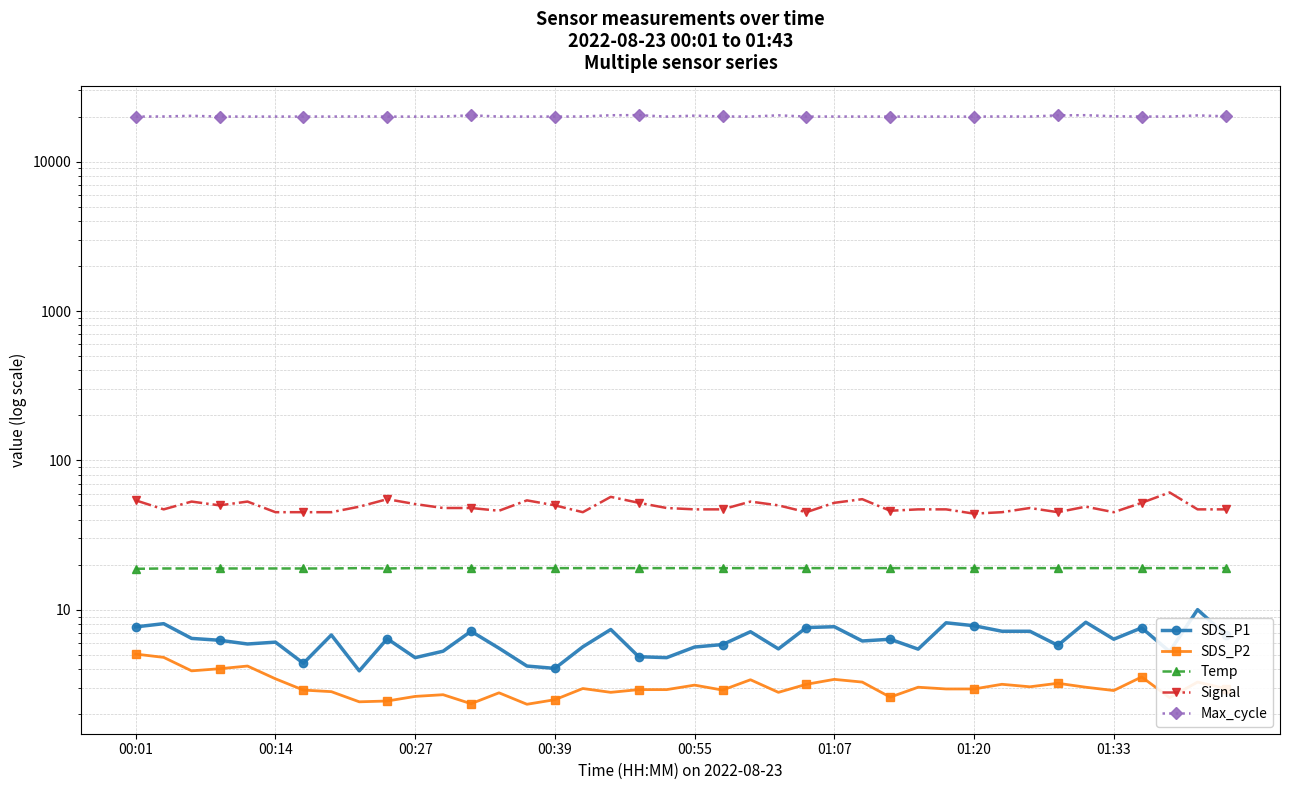

Reading left to right, extract all data points from this chart.

SDS_P1: 7.7	8.1	6.4	6.2	5.9	6.1	4.4	6.8	3.9	6.4	4.8	5.3	7.2	5.5	4.2	4.0	5.7	7.4	4.8	4.8	5.6	5.8	7.1	5.5	7.6	7.7	6.2	6.3	5.5	8.2	7.8	7.2	7.2	5.8	8.2	6.3	7.6	5.2	10.0	6.8
SDS_P2: 5.0	4.8	3.9	4.0	4.2	3.5	2.9	2.8	2.4	2.5	2.6	2.7	2.4	2.8	2.3	2.5	3.0	2.8	2.9	2.9	3.1	2.9	3.4	2.8	3.2	3.4	3.3	2.6	3.0	3.0	3.0	3.2	3.0	3.2	3.0	2.9	3.5	2.6	3.3	3.0
Temp: 18.8	18.9	18.9	18.9	18.9	18.9	18.9	18.9	19.0	18.9	19.0	19.0	19.0	19.0	19.0	19.0	19.0	19.0	19.0	19.0	19.0	19.0	19.0	19.0	19.0	19.0	19.0	19.0	19.0	19.0	19.0	19.0	19.0	19.0	19.0	19.0	19.0	19.0	19.0	19.0
Signal: 54.0	47.0	53.0	50.0	53.0	45.0	45.0	45.0	49.0	55.0	51.0	48.0	48.0	46.0	54.0	50.0	45.0	57.0	52.0	48.0	47.0	47.0	53.0	50.0	45.0	52.0	55.0	46.0	47.0	47.0	44.0	45.0	48.0	45.0	49.0	45.0	52.0	61.0	47.0	47.0
Max_cycle: 20024.0	20059.0	20266.0	20031.0	20024.0	20028.0	20037.0	20032.0	20068.0	20021.0	20017.0	20036.0	20440.0	20031.0	20032.0	20032.0	20054.0	20443.0	20483.0	20021.0	20316.0	20059.0	20028.0	20414.0	20028.0	20040.0	20031.0	20031.0	20023.0	20024.0	20024.0	20060.0	20035.0	20403.0	20463.0	20116.0	20040.0	20039.0	20391.0	20113.0